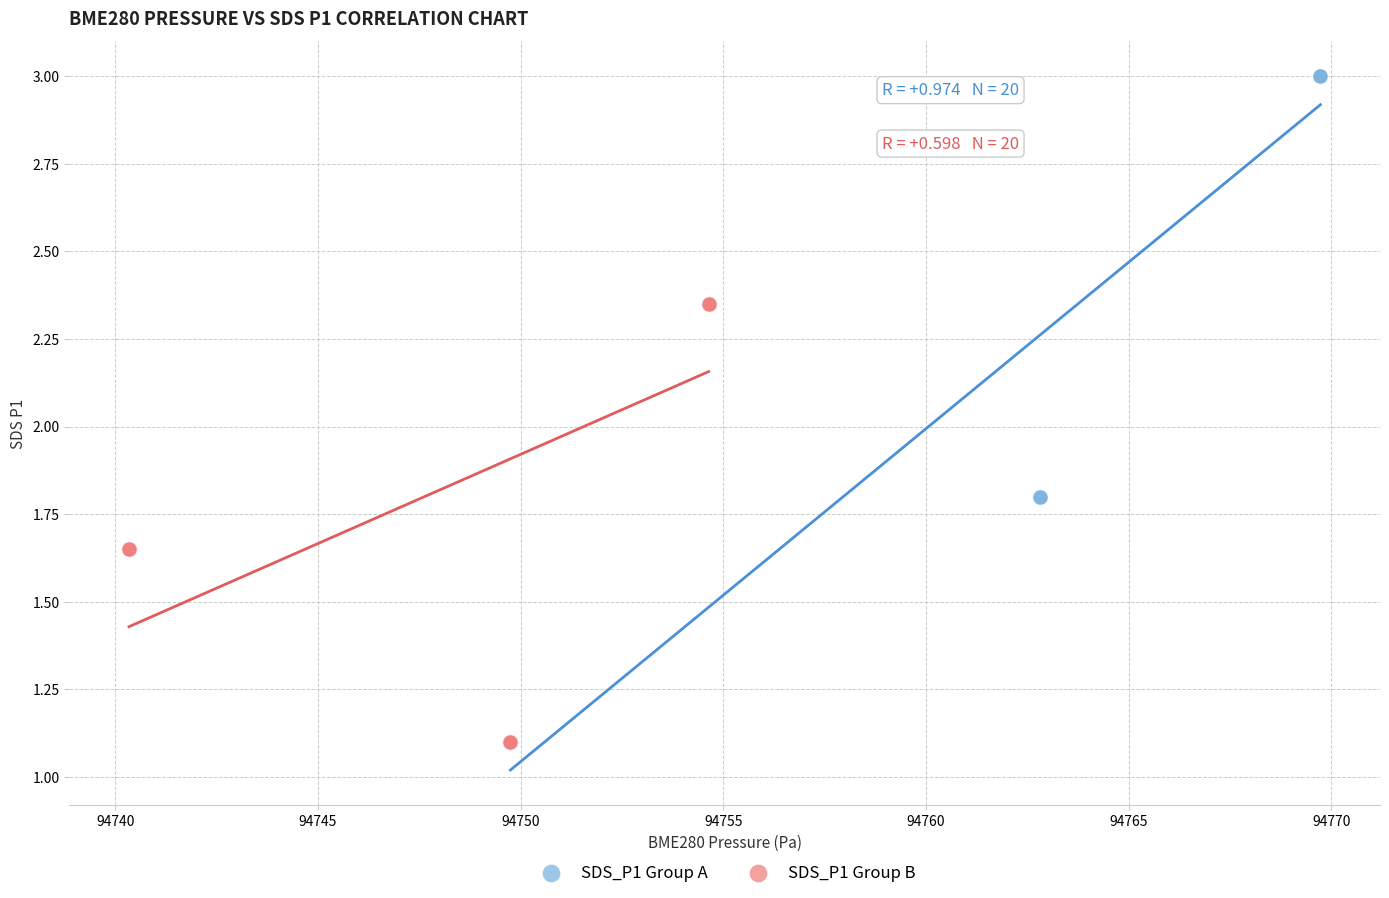

What are all the series names shown in the legend?

SDS_P1 Group A, SDS_P1 Group B